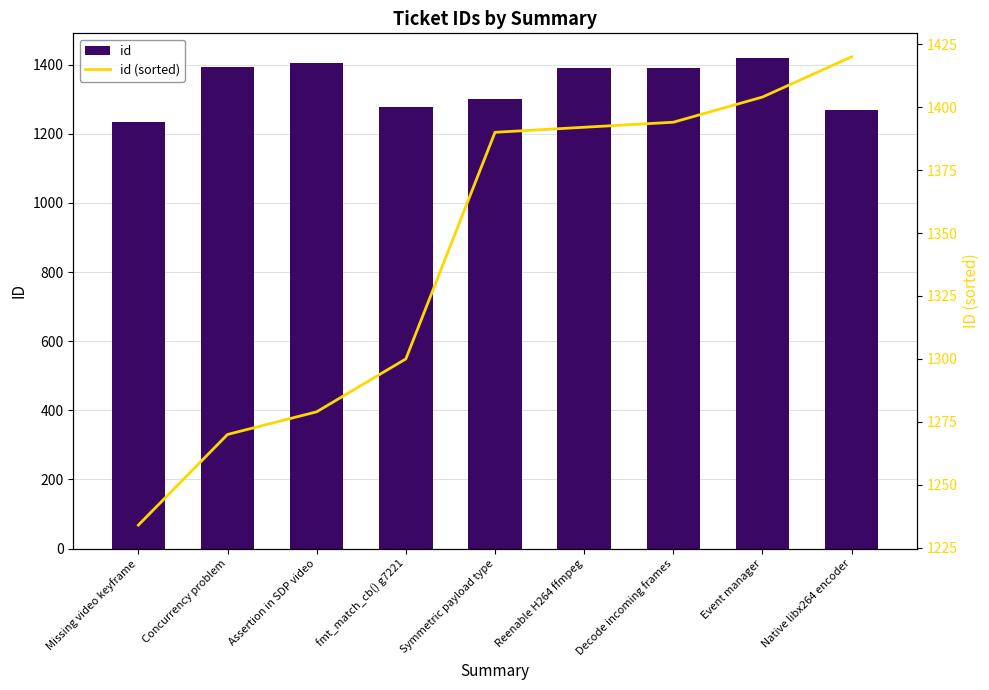

Rank the categories by id (sorted) value from highest to lowest.

Native libx264 encoder, Event manager, Decode incoming frames, Reenable H264 ffmpeg, Symmetric payload type, fmt_match_cb() g7221, Assertion in SDP video, Concurrency problem, Missing video keyframe